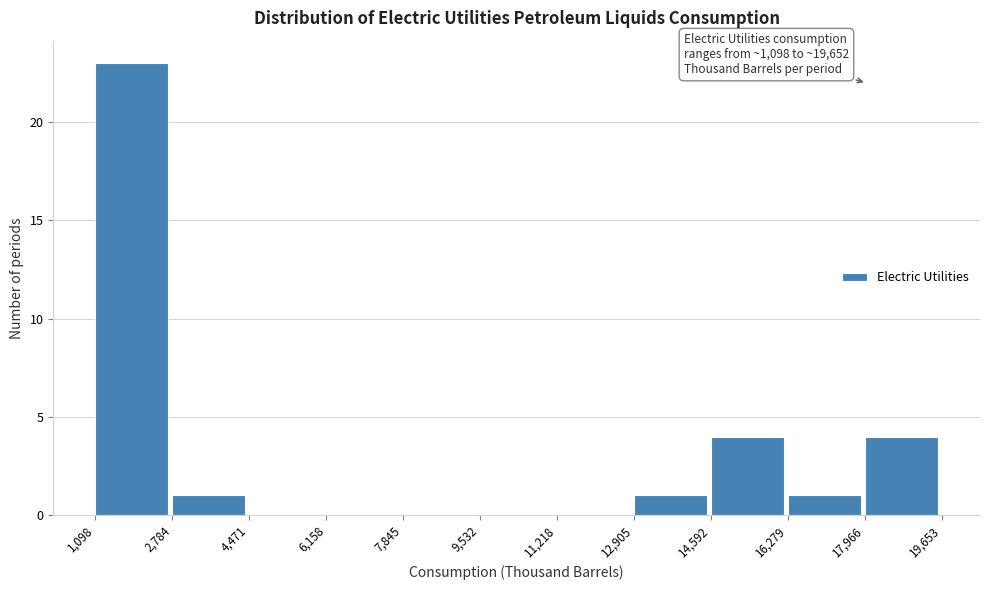

Which range on the x-axis has the tallest bar?

1,098 to 2,784